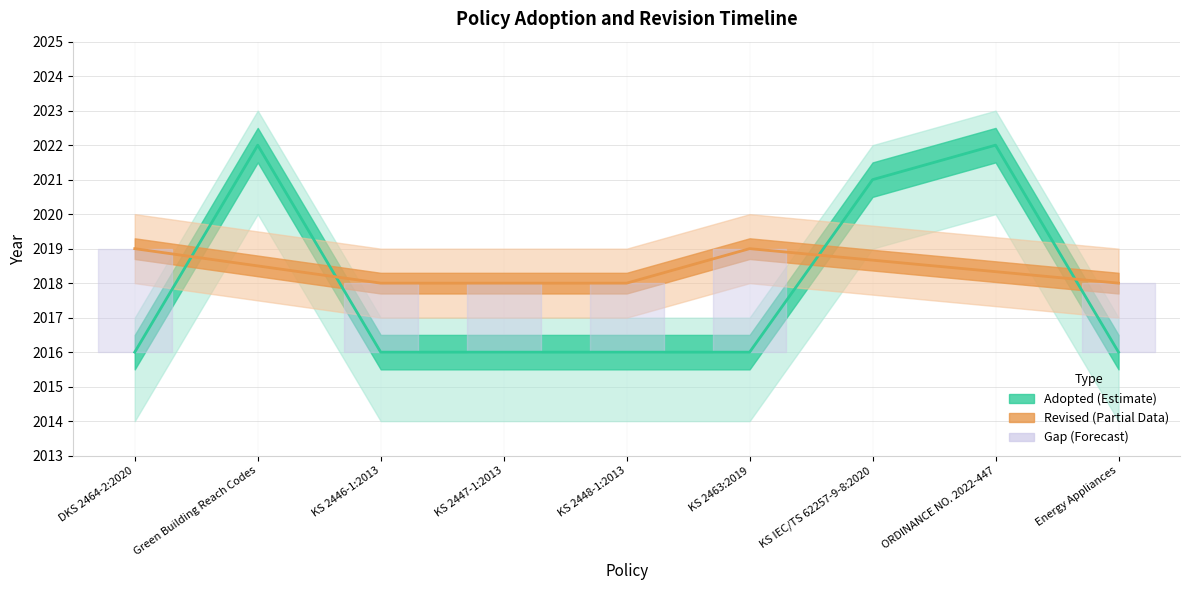

What is the change in value from KS 2463:2019 to KS IEC/TS 62257-9-8:2020?

+5